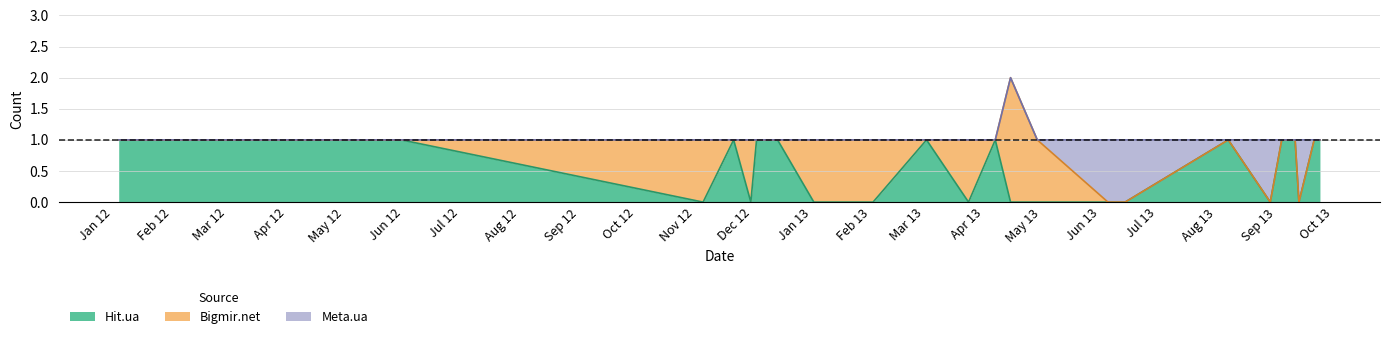

What is the difference between the highest and lowest values at 23?

1